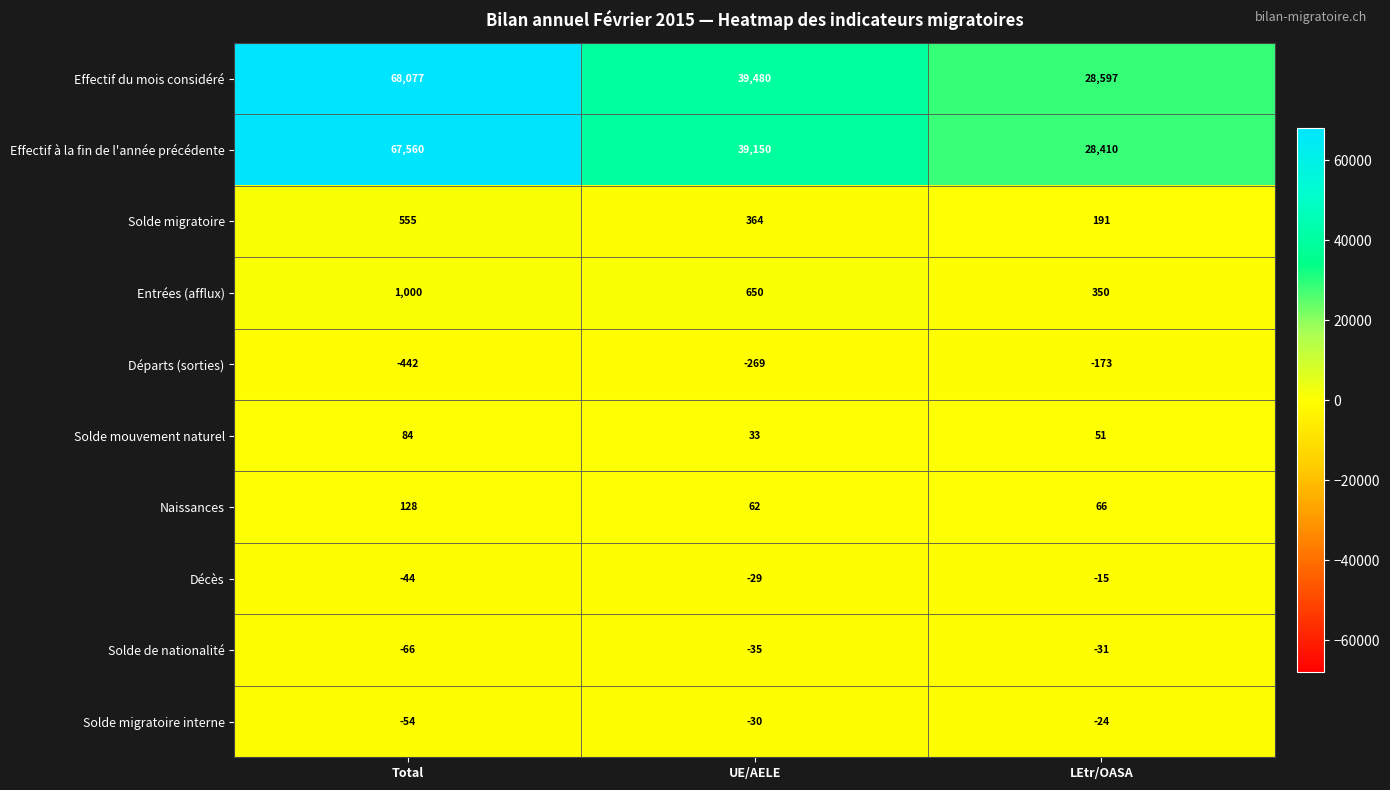

Count the Solde migratoire values in the range 191 to 555.

3